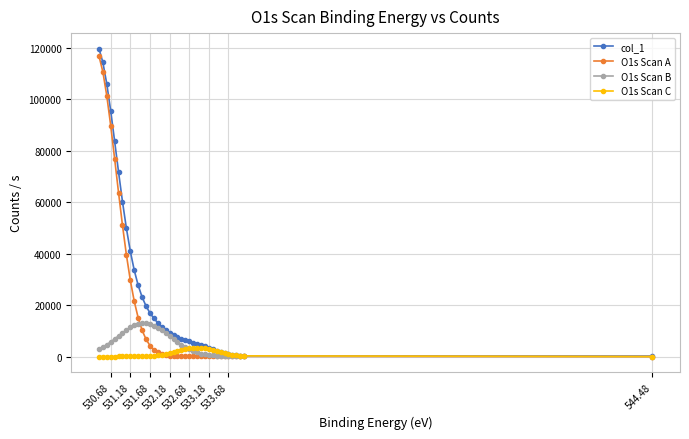

What is the minimum value for O1s Scan C?

-32.1